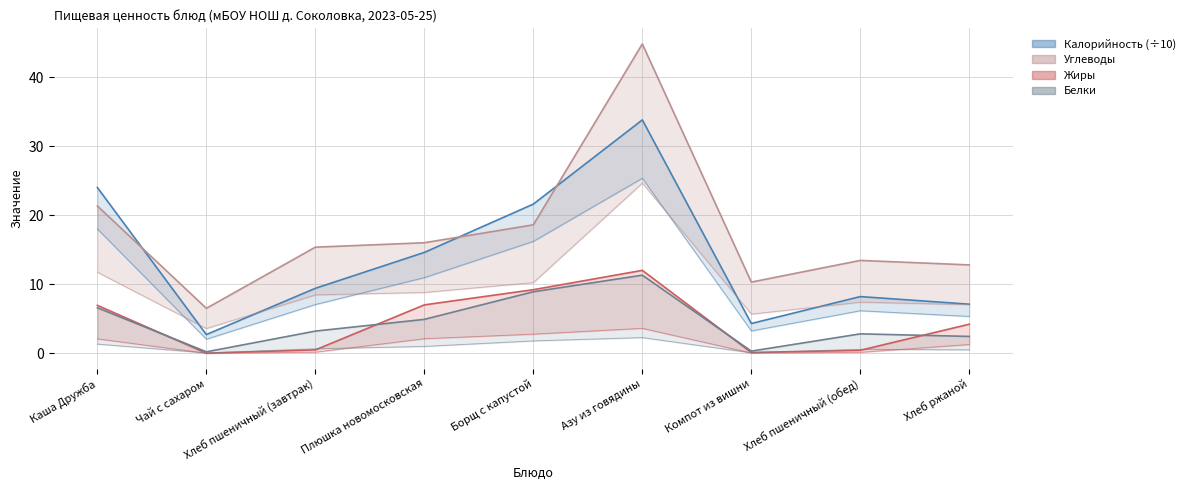

The Белки series shows 3.2 at Хлеб пшеничный (завтрак). True or false?

True